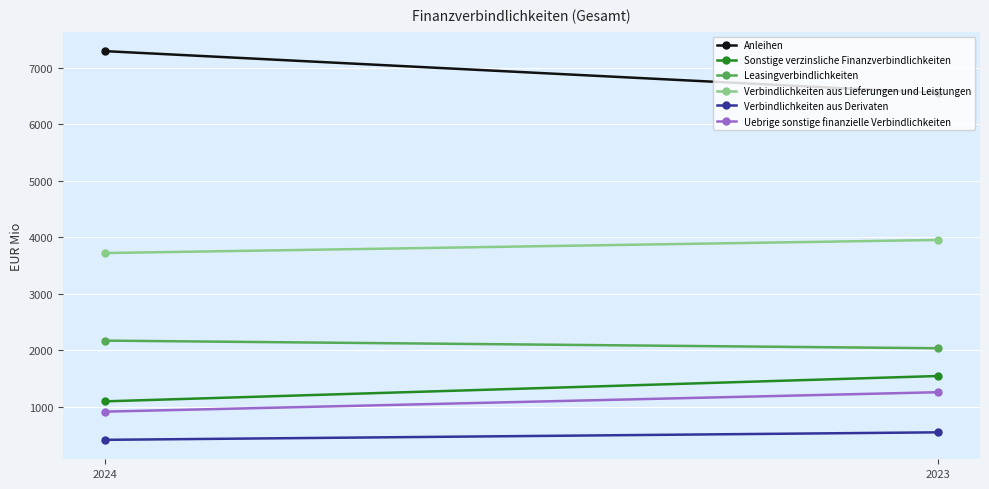

Which label corresponds to the largest value in the chart?

2024